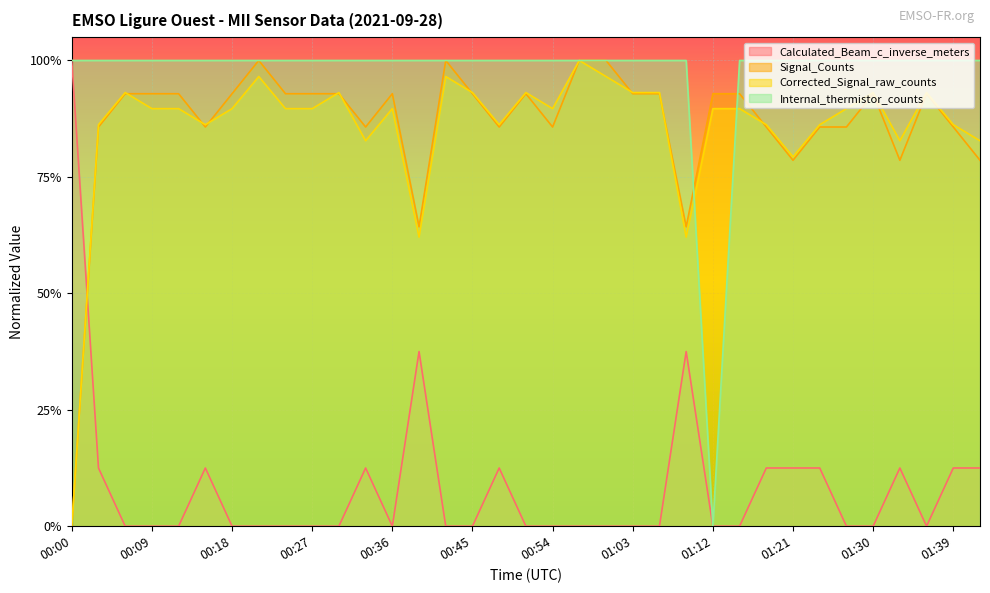

How many lines are shown in the chart?

4